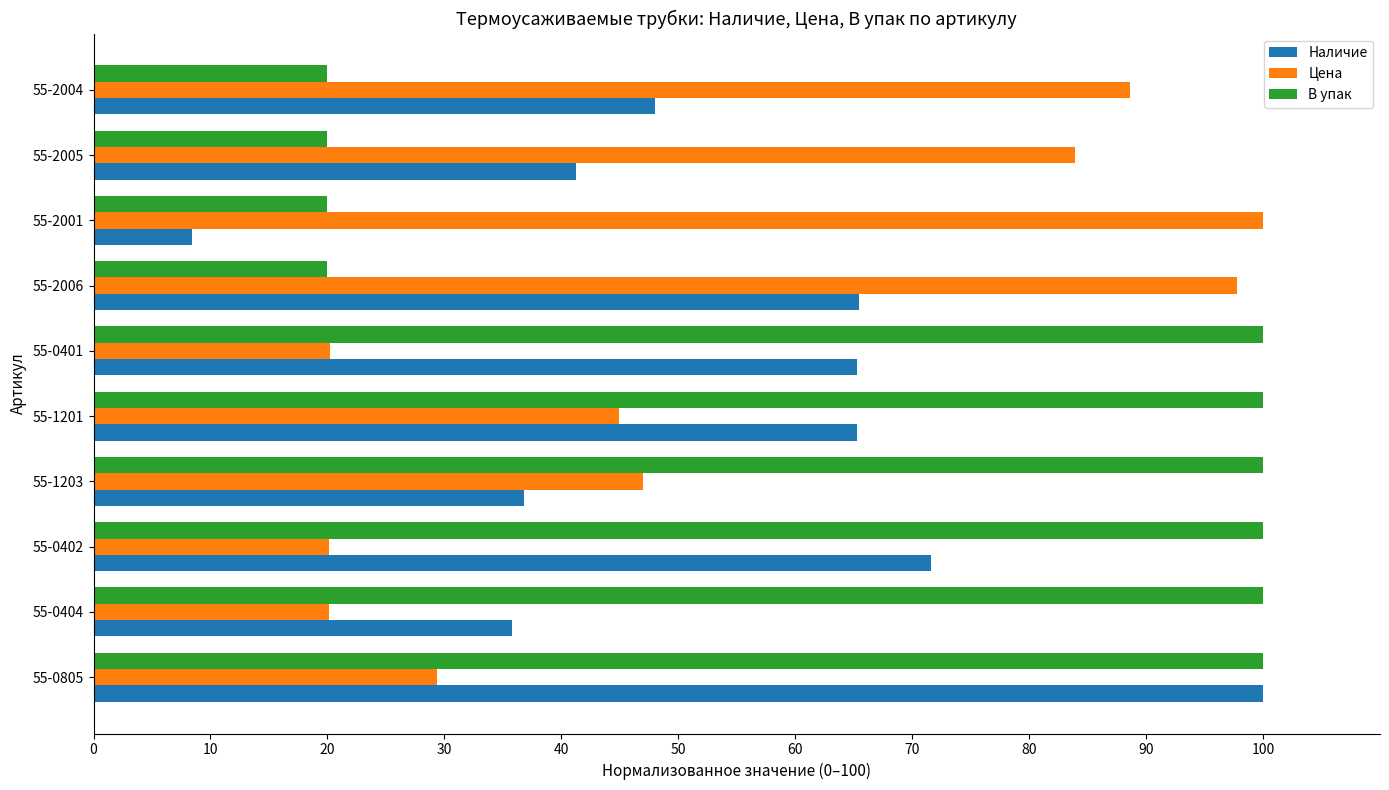

What is the spread (max minus min) of values at 55-0402?

79.8